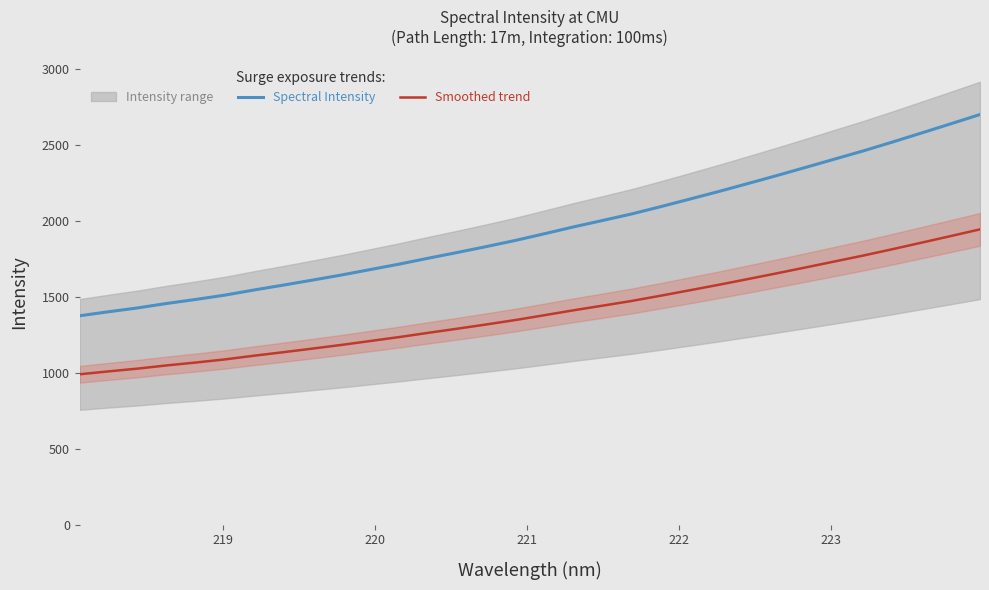

How many values in the Smoothed trend series are below 1377?

16